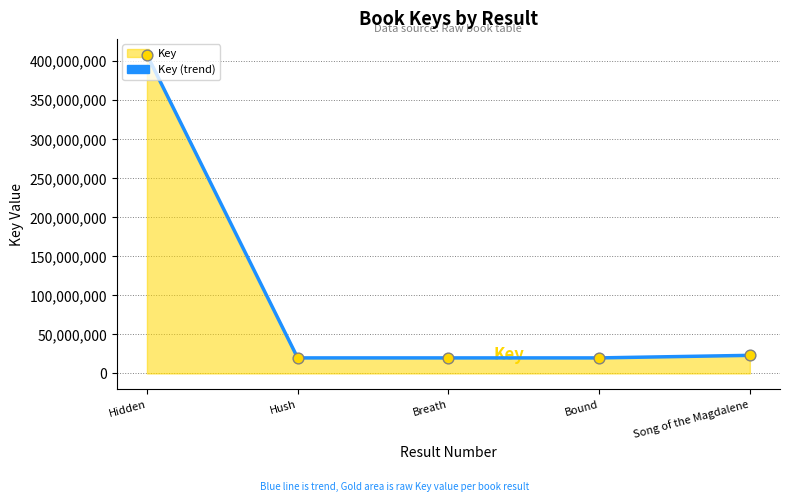

What is the ratio of the value at Song of the Magdalene to the value at Hidden?

0.1